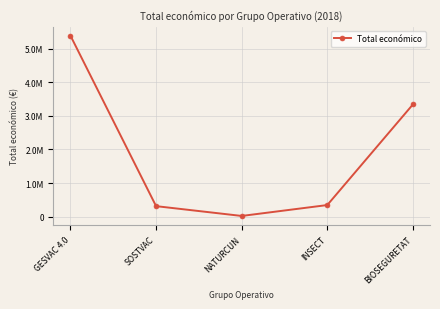

What is the sum of all values?

9408124